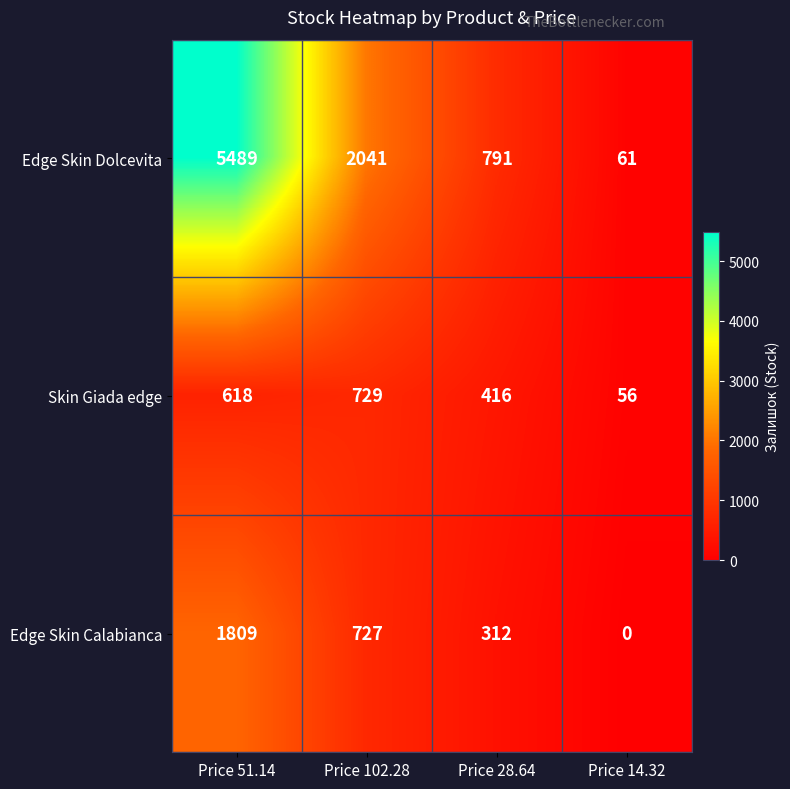

Which series has the largest total across all categories?

Edge Skin Dolcevita